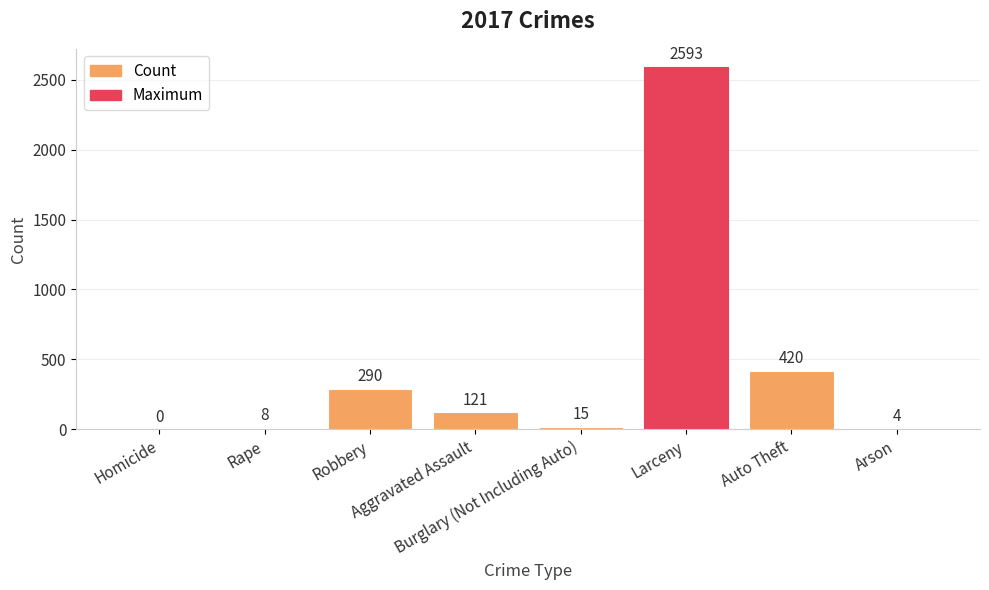

What is the sum of all values?

3451